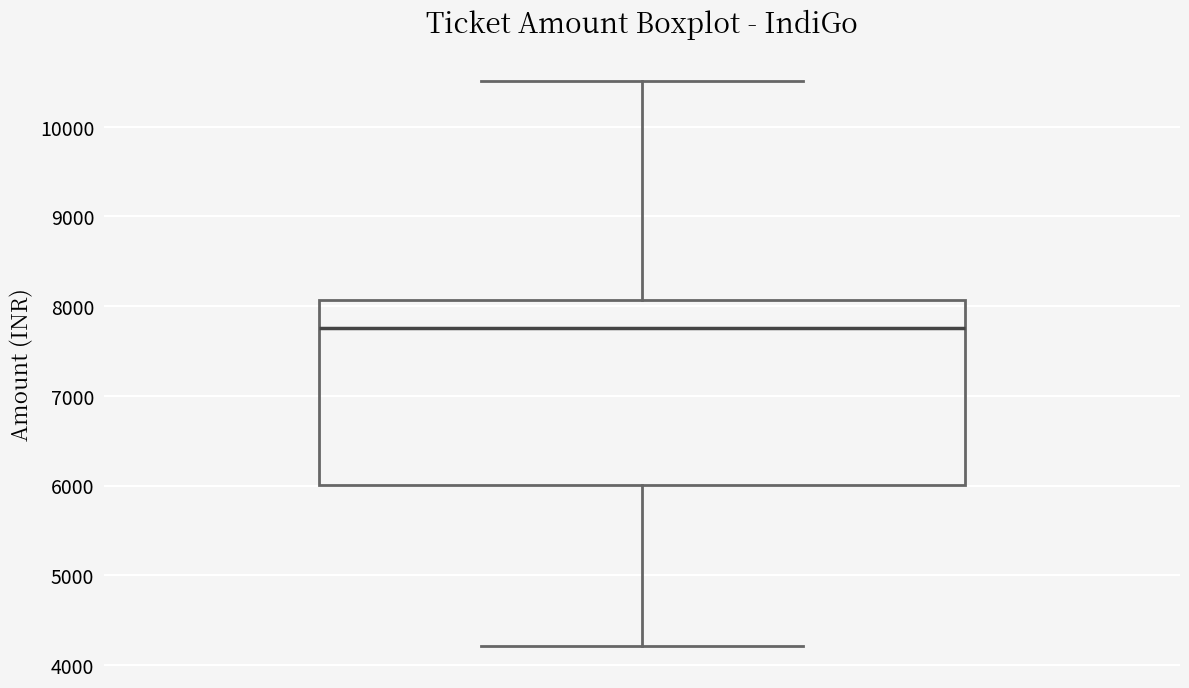

Read this box plot against the y-axis: the position of the median line, the range covered by the box, and the ends of both whiskers. The values are not printed on the chart, so give them approximately, as read against the axis.

median 7800, box 6000 to 8100, whiskers 4200 to 10500